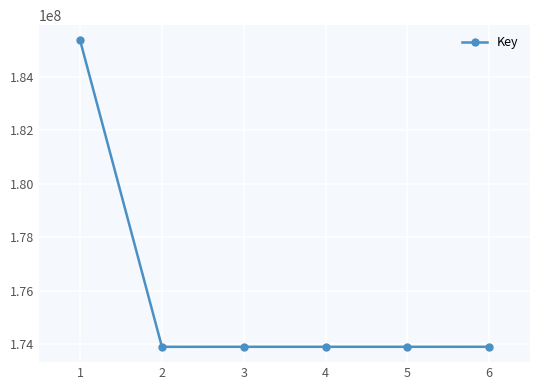

What is the change in value from 1 to 3?

-11484266